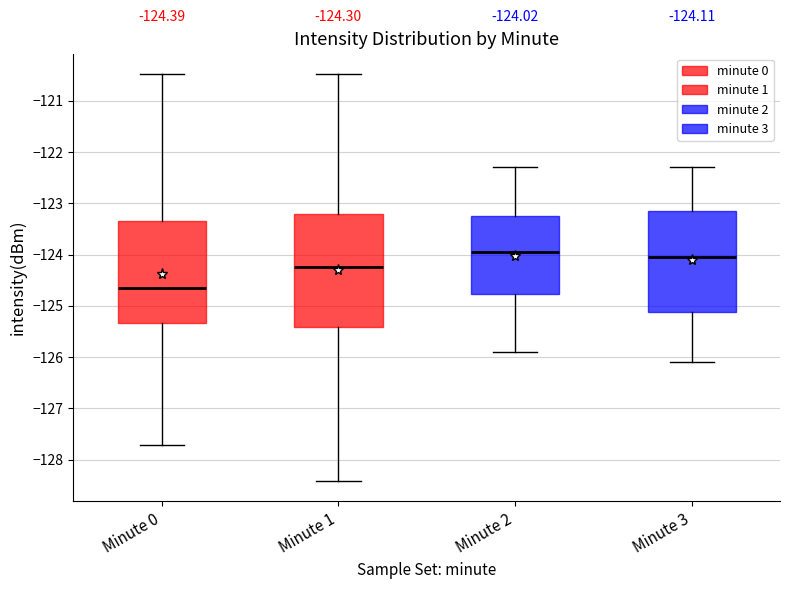

Which box is the tallest, from its lower edge to its upper edge?

Minute 1